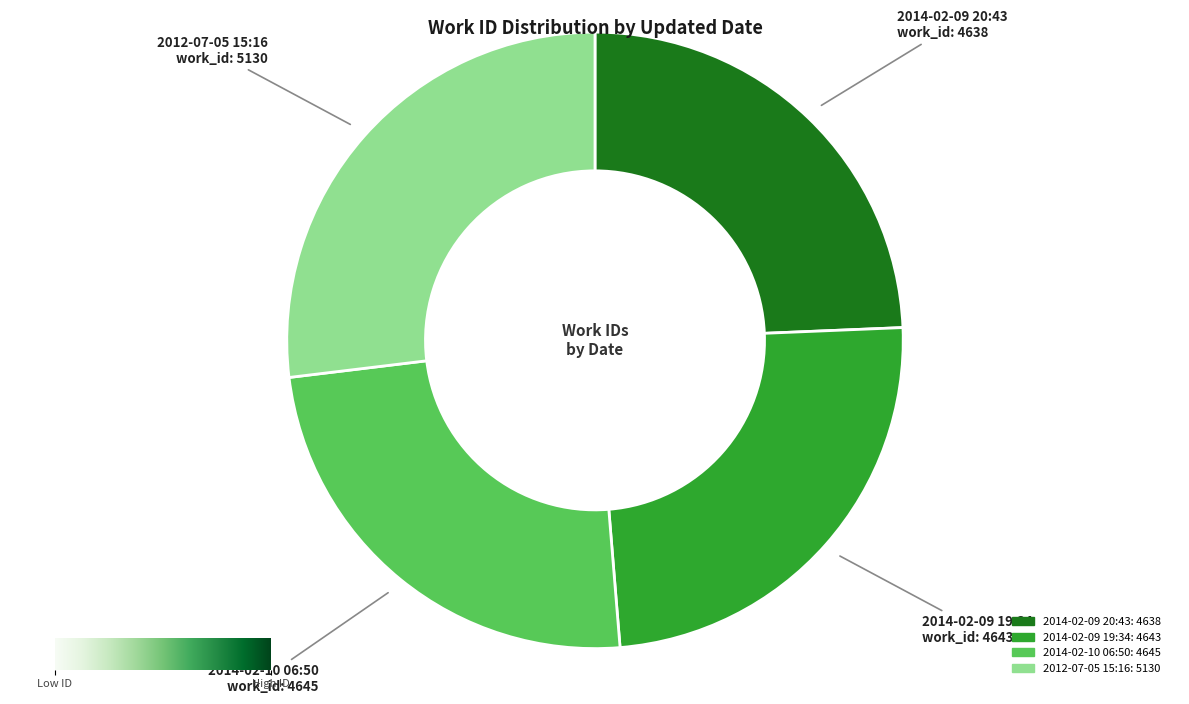

Which has a higher value, 2012-07-05 15:16: 5130 or 2014-02-09 20:43: 4638?

2012-07-05 15:16: 5130